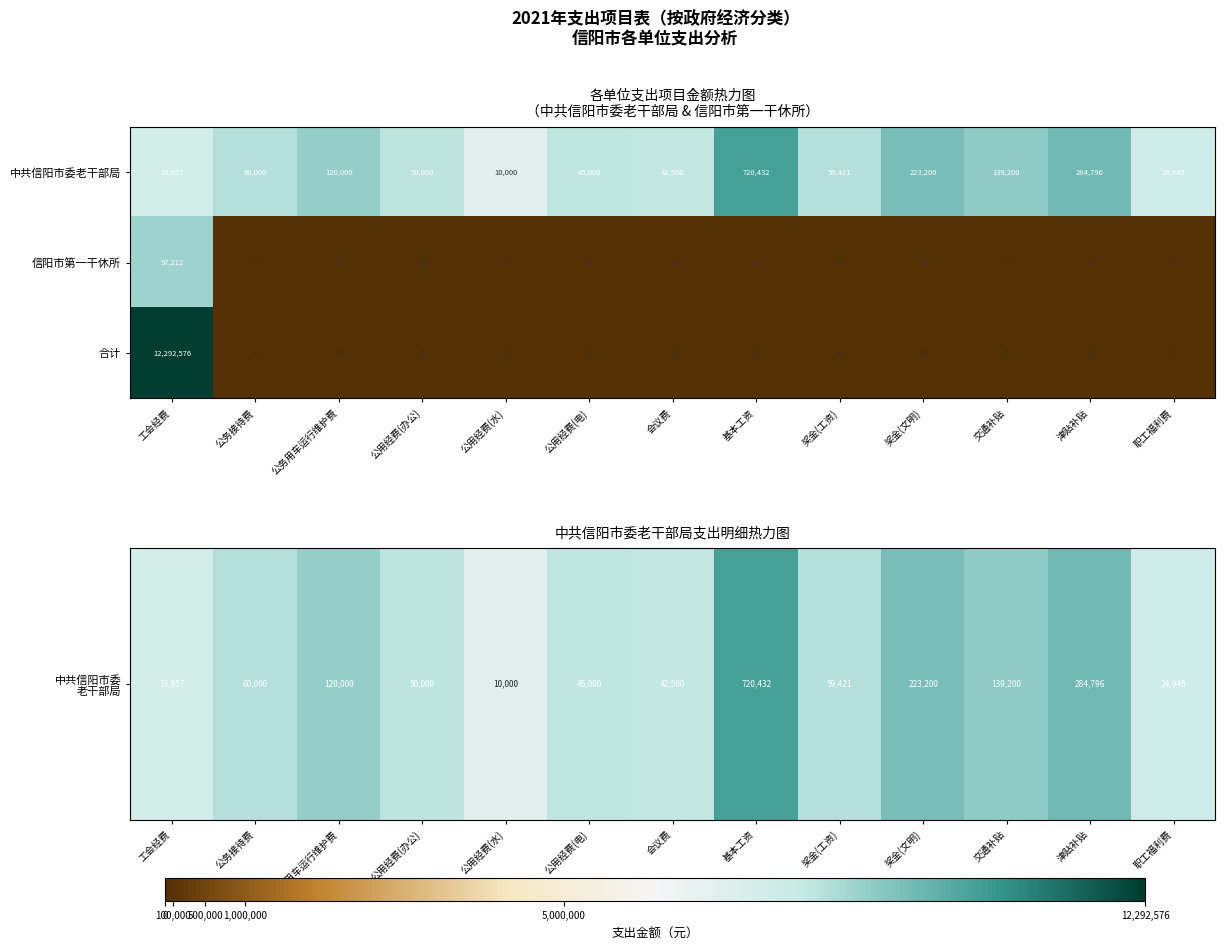

What is the approximate value of 中共信阳市委老干部局 at 公用经费(办公), to the nearest 100?

50000